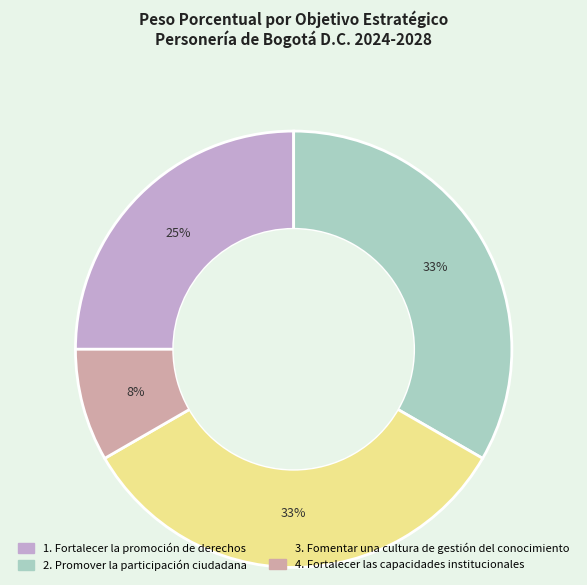

How many segments does this pie chart have?

4